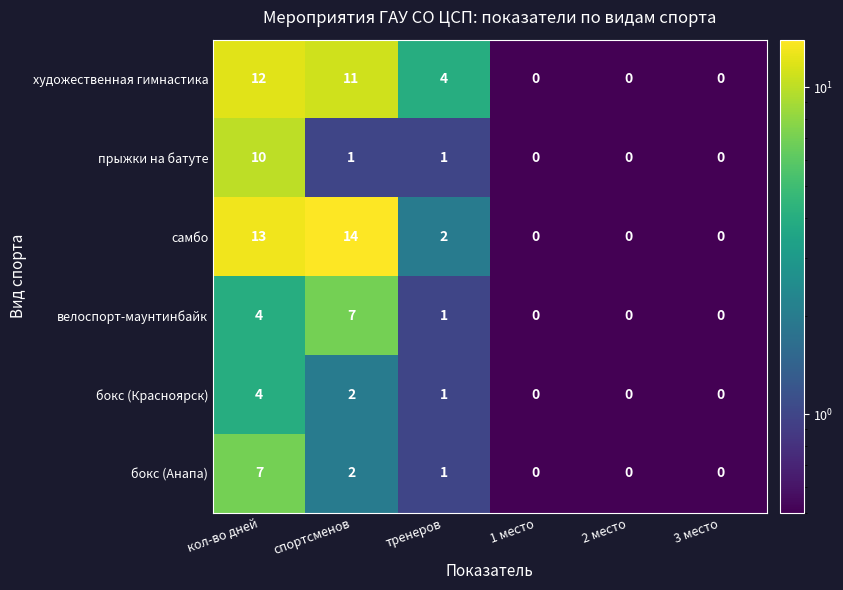

Which series has the widest spread of values?

самбо